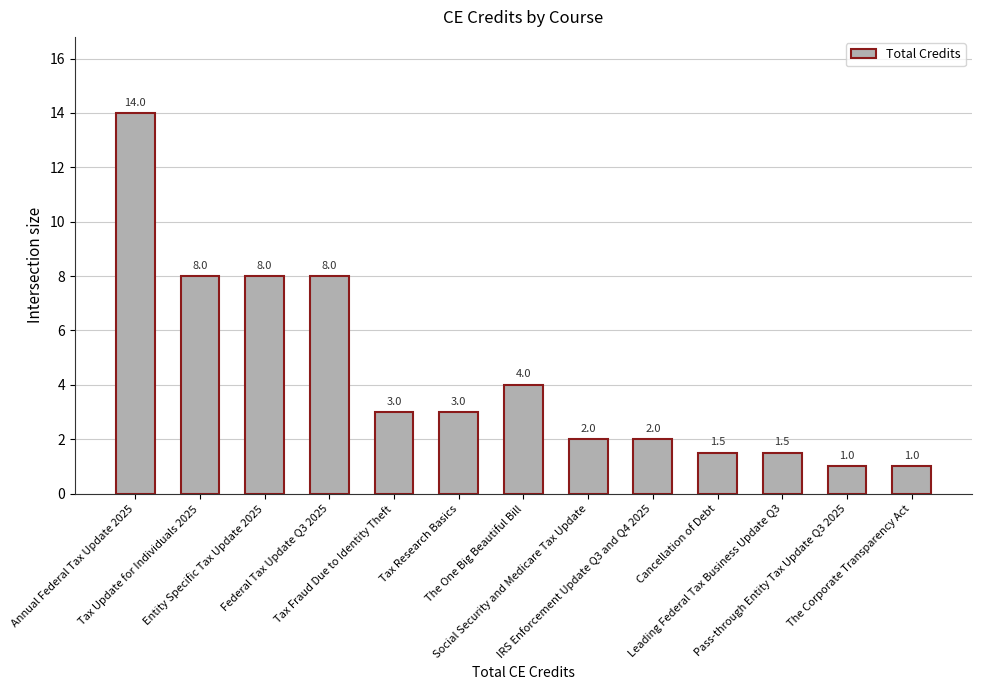

How many data points does each series have?

13